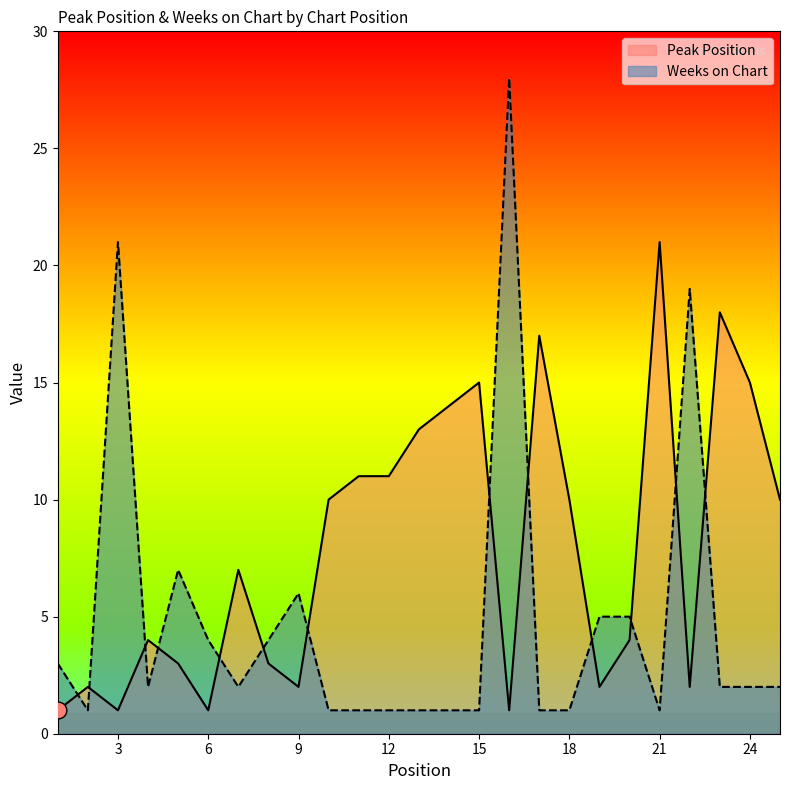

What is the sum of all Peak Position values?

198